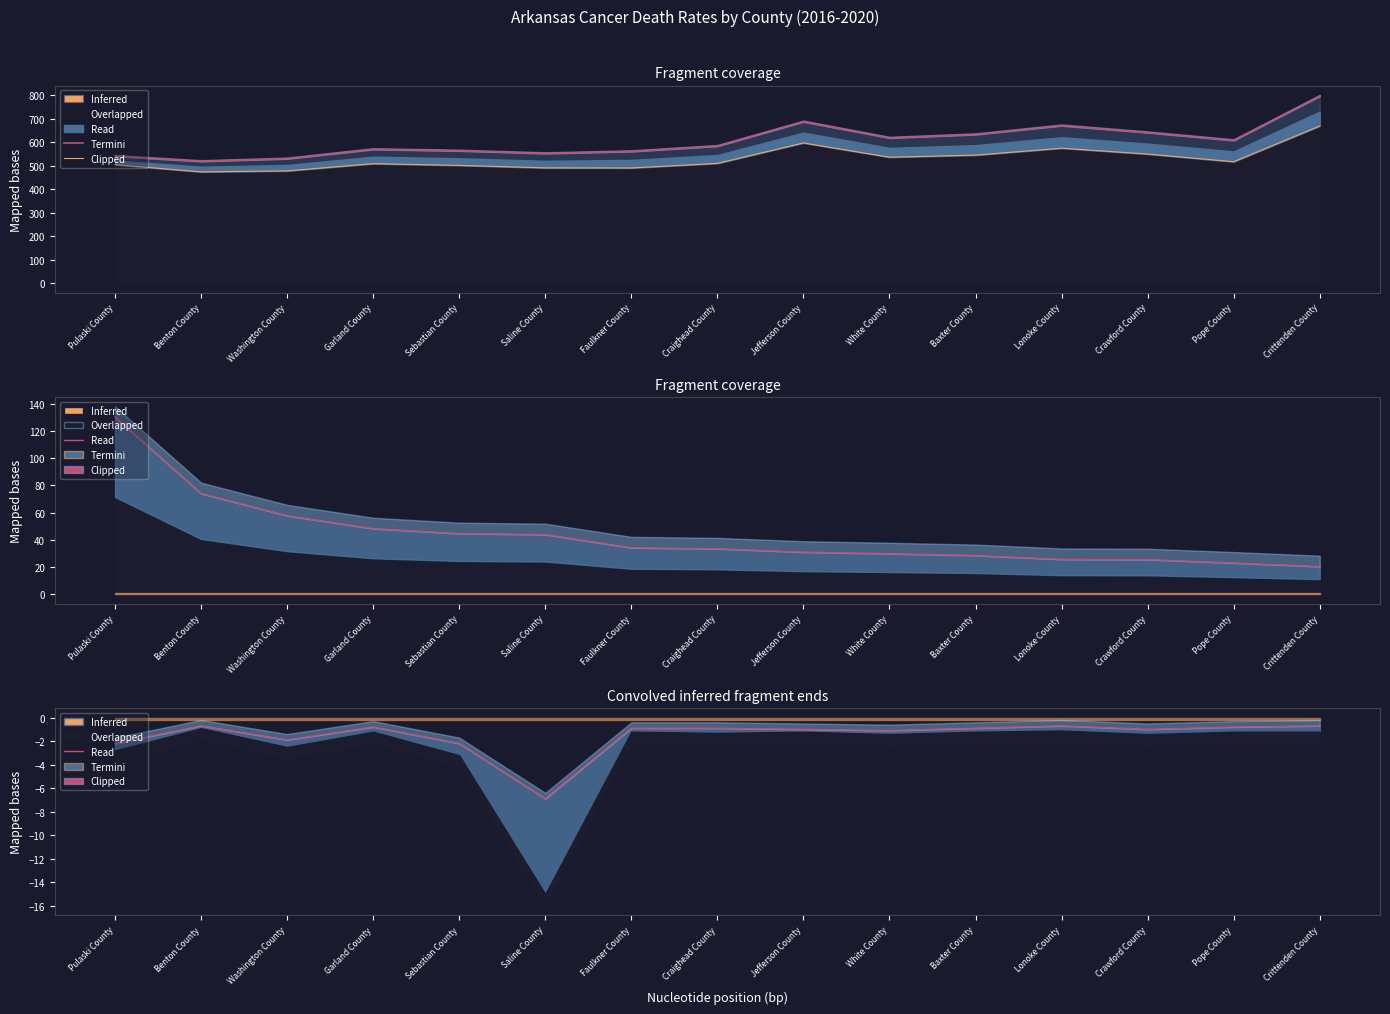

True or false: Termini and Inferred intersect in this chart.

False